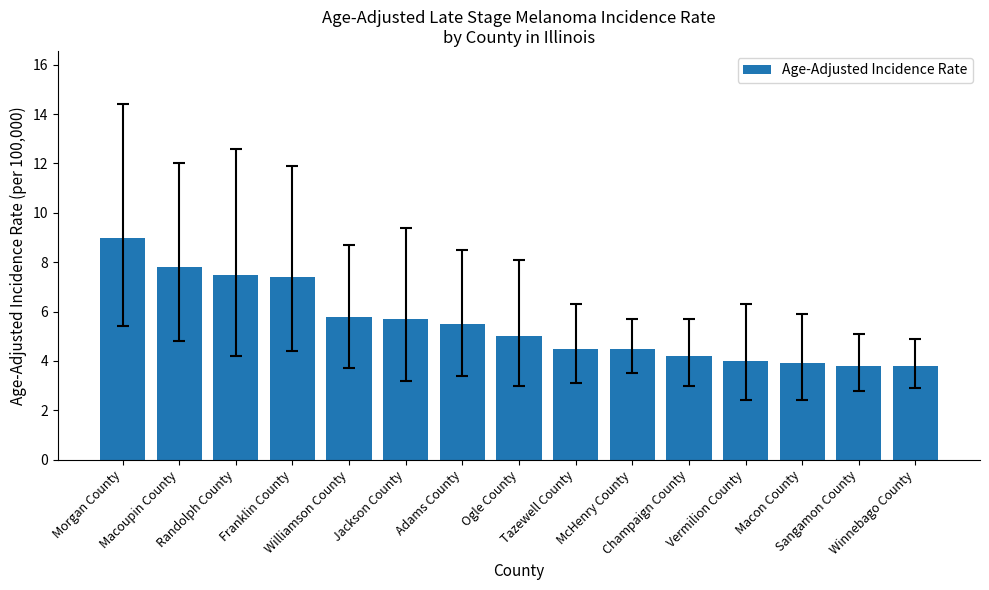

What value does the data have at Winnebago County?

3.8